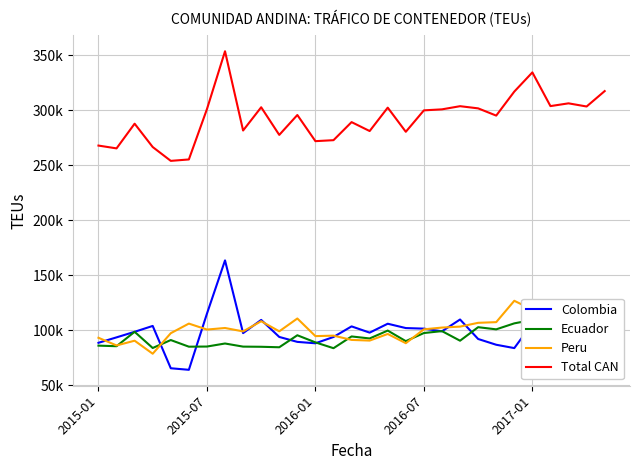

How many data points in Ecuador are less than 91594?

14